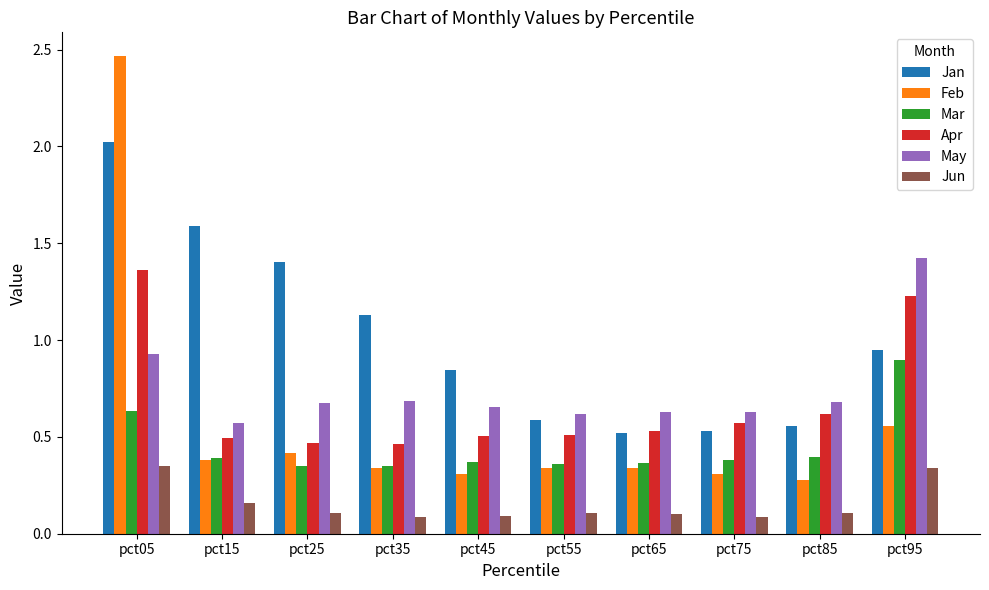

What is the highest value of the Jan series?

2.0